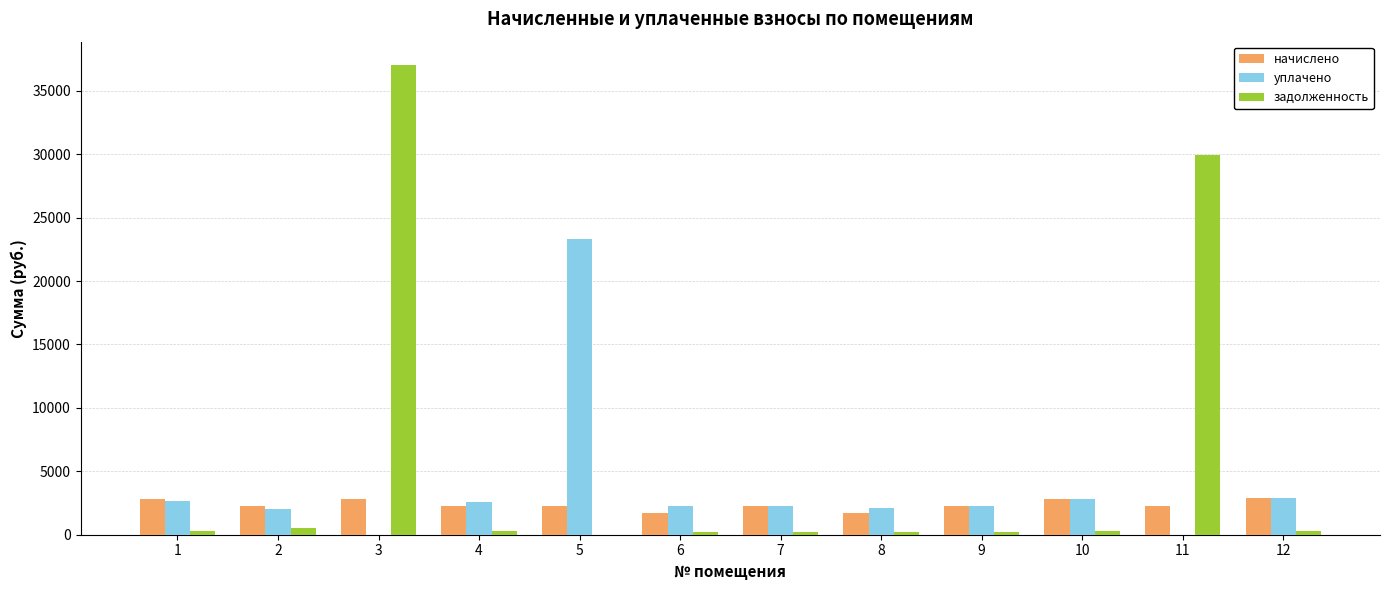

What are all the series names shown in the legend?

начислено, уплачено, задолженность